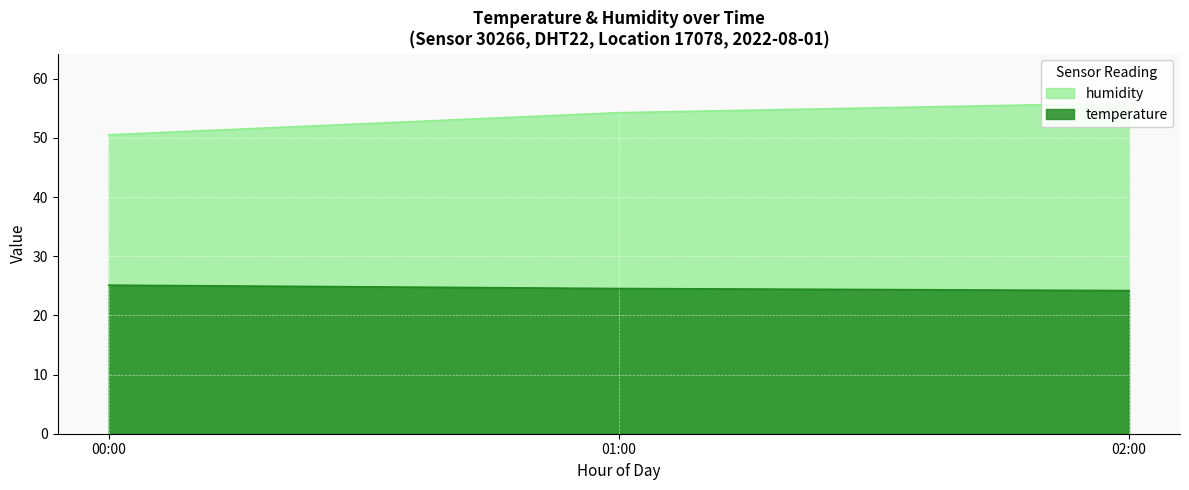

What is the lowest value of the temperature series?

24.2